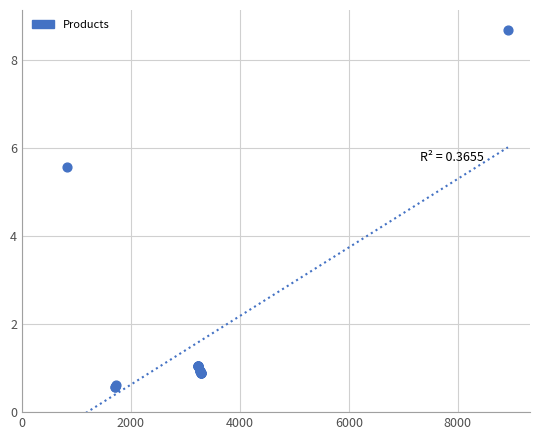

What Y value in the scatter plot is closest to 4?

5.6